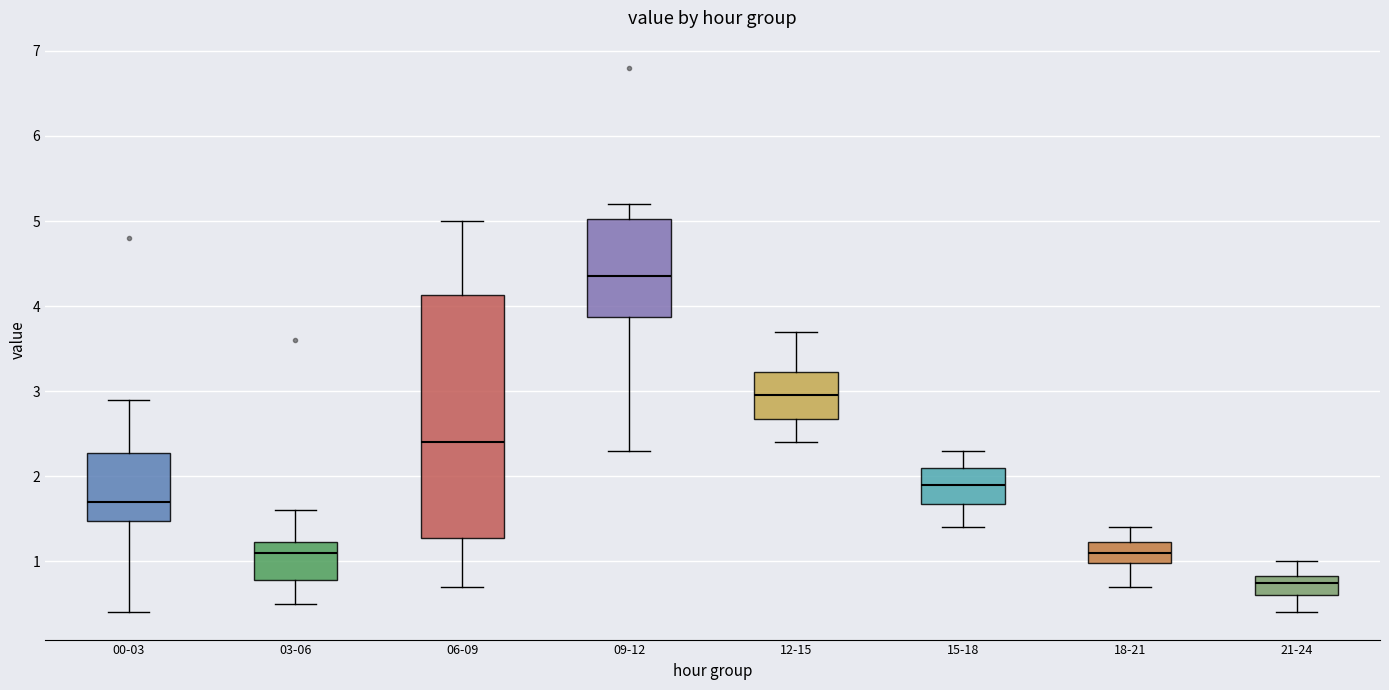

Where does the lower whisker of the box for 15-18 end on the y-axis? The values are not printed on the chart, so give them approximately, as read against the axis.

1.4